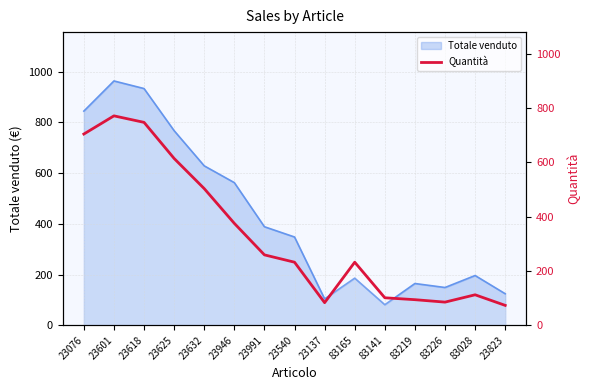

The value at 23991 is 59. True or false?

False